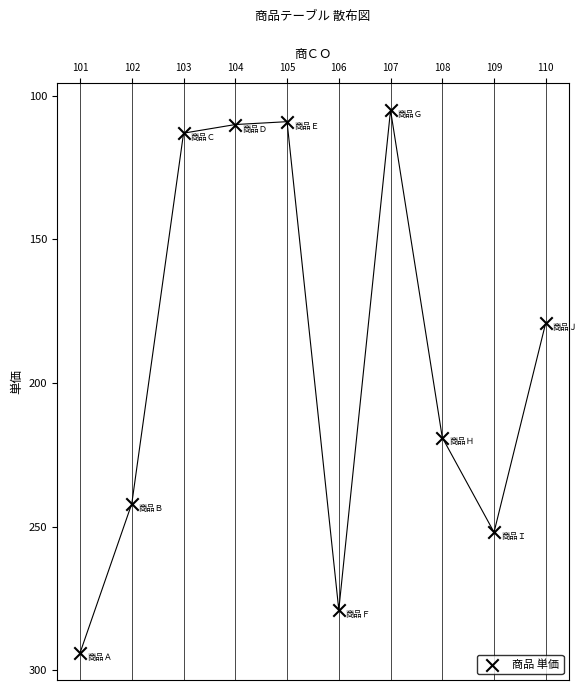

What is the average X value?

106